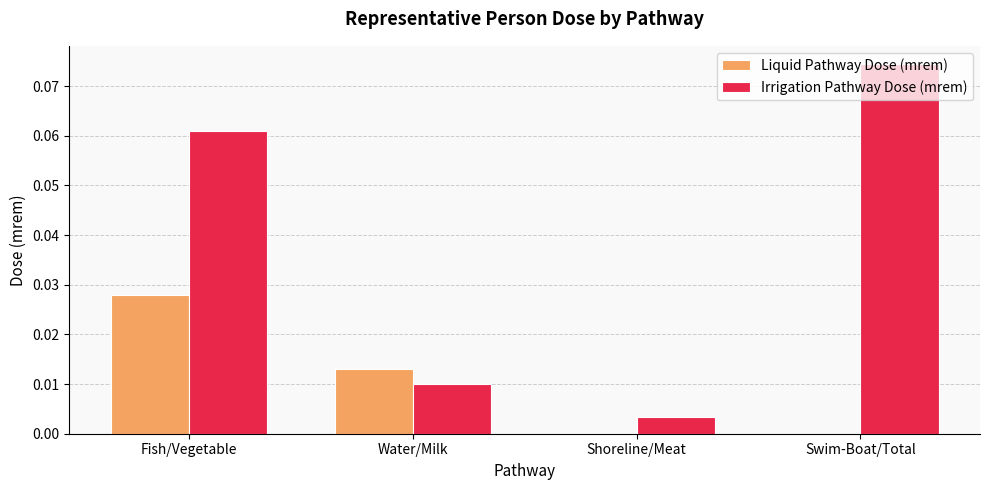

At which label is Irrigation Pathway Dose (mrem) closest to 0?

Shoreline/Meat